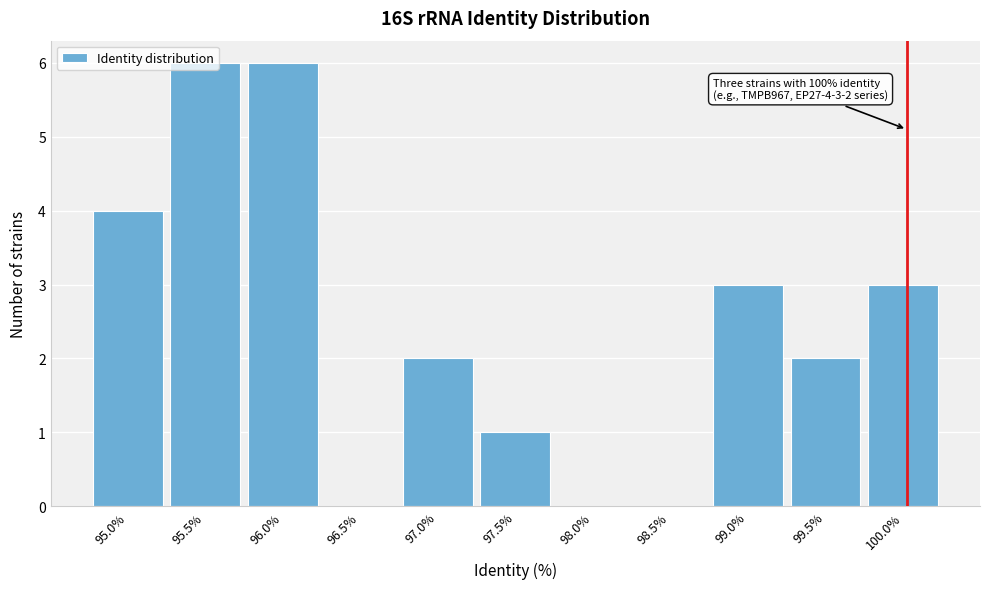

What is the maximum value shown in the chart?

6